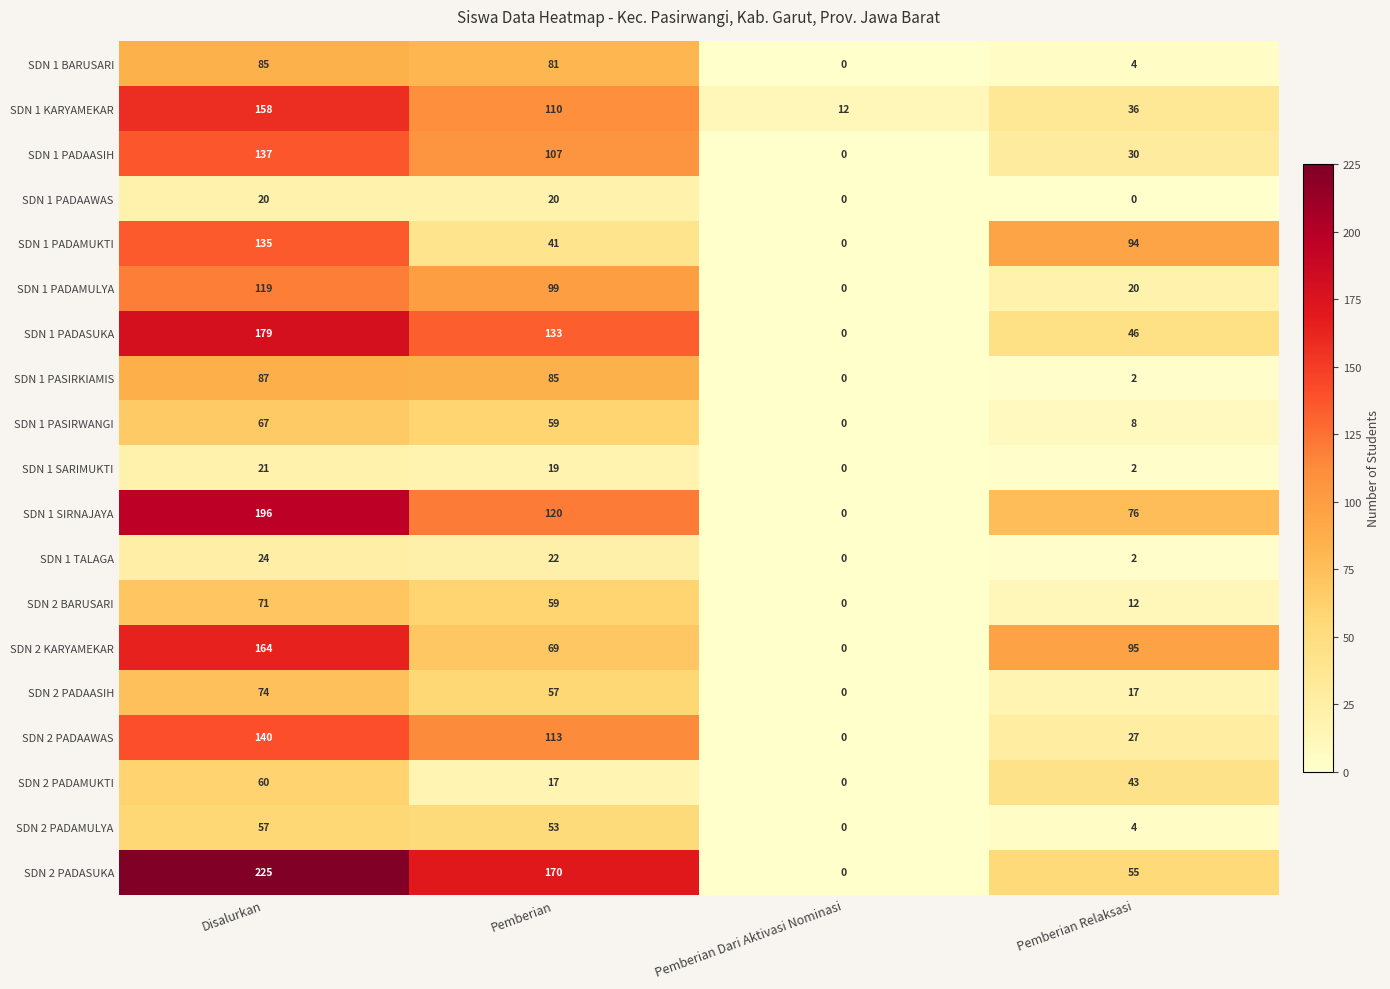

Rank the series at Disalurkan from lowest to highest value.

SDN 1 PADAAWAS, SDN 1 SARIMUKTI, SDN 1 TALAGA, SDN 2 PADAMULYA, SDN 2 PADAMUKTI, SDN 1 PASIRWANGI, SDN 2 BARUSARI, SDN 2 PADAASIH, SDN 1 BARUSARI, SDN 1 PASIRKIAMIS, SDN 1 PADAMULYA, SDN 1 PADAMUKTI, SDN 1 PADAASIH, SDN 2 PADAAWAS, SDN 1 KARYAMEKAR, SDN 2 KARYAMEKAR, SDN 1 PADASUKA, SDN 1 SIRNAJAYA, SDN 2 PADASUKA